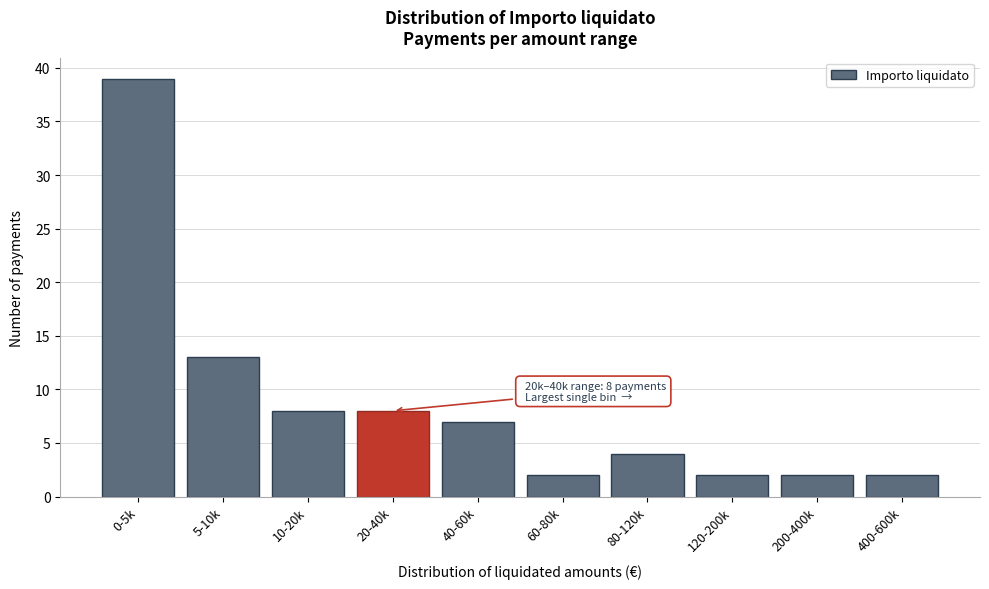

Reading left to right, list all the values displayed in this chart.

39	13	8	8	7	2	4	2	2	2